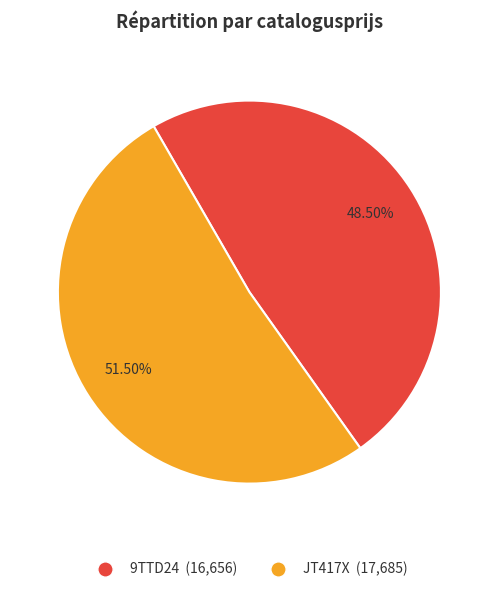

Which slice is the smallest?

9TTD24